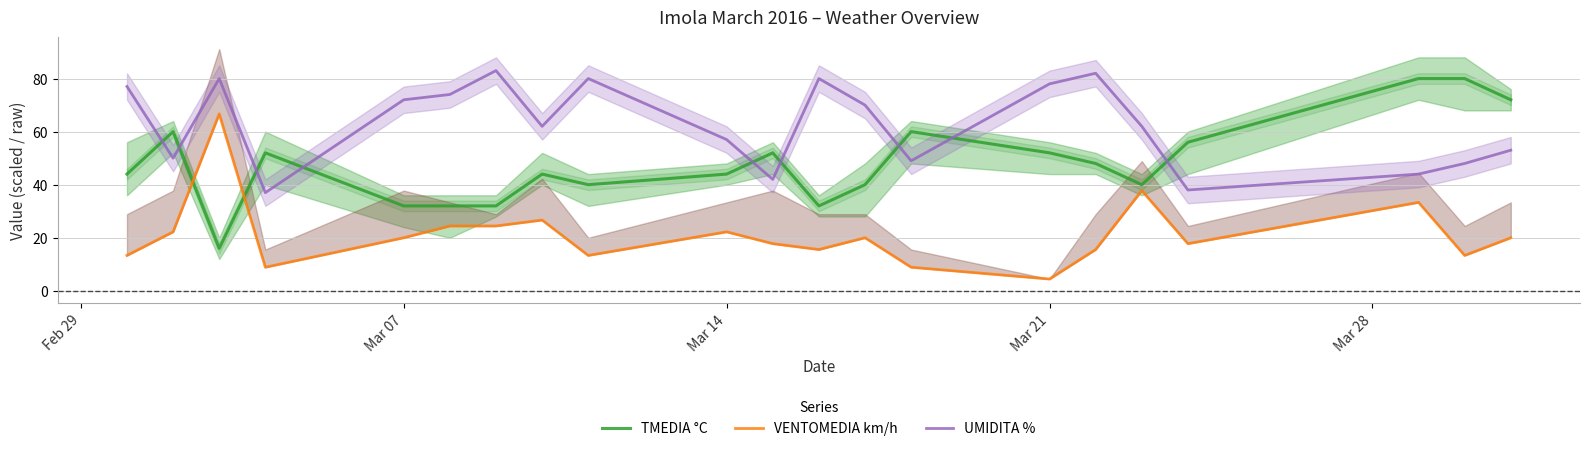

What is the minimum value for UMIDITA %?

37.0